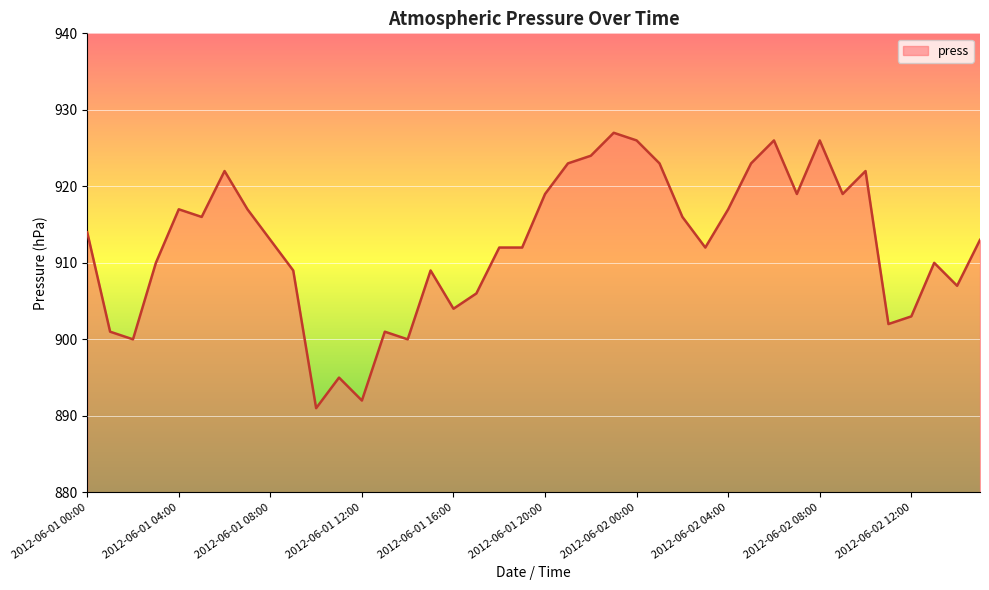

What is the difference between the maximum and minimum values?

36